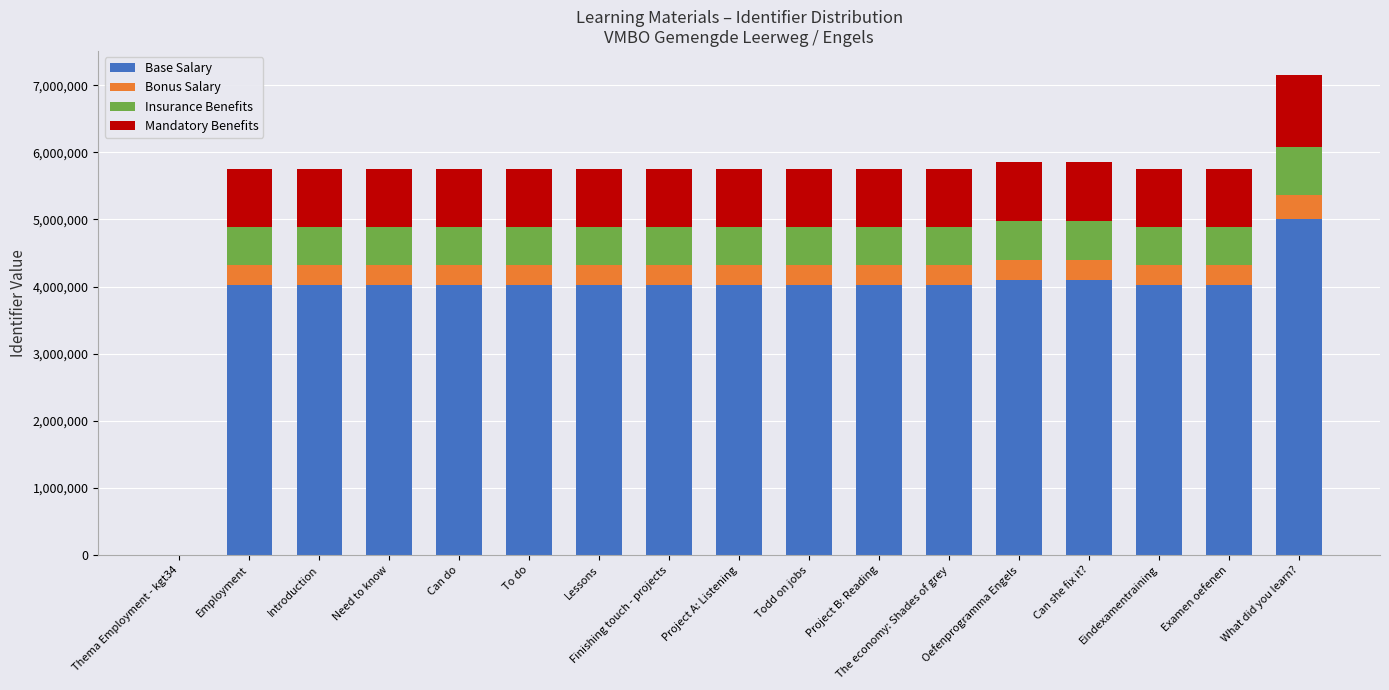

At which category is the sum across all series the highest?

What did you learn?